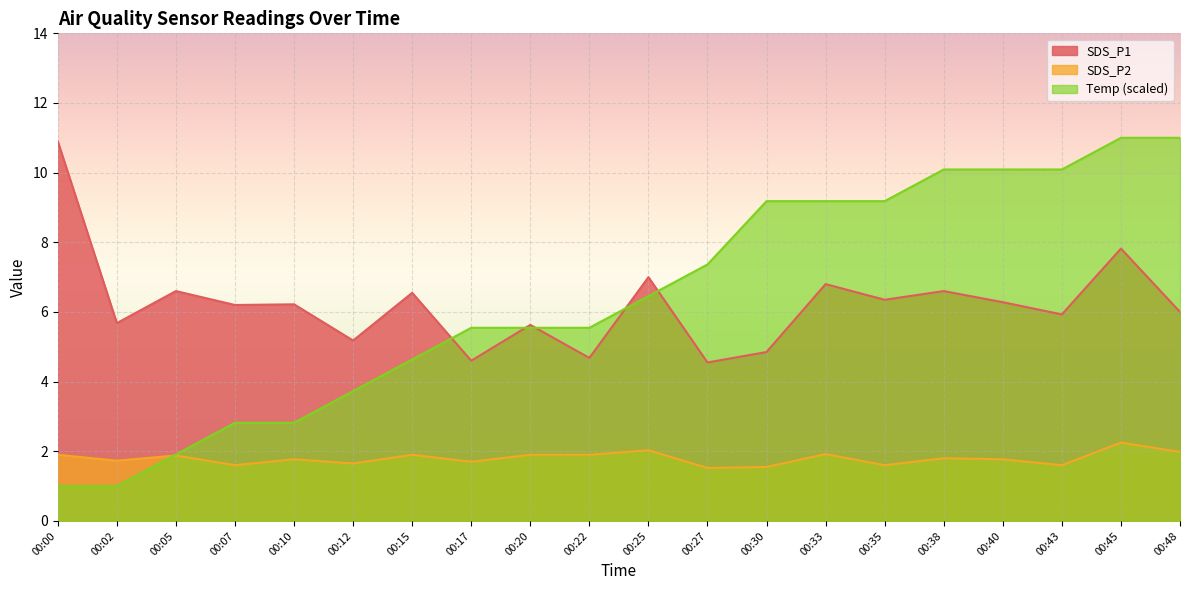

What is the smallest value displayed?

1.0